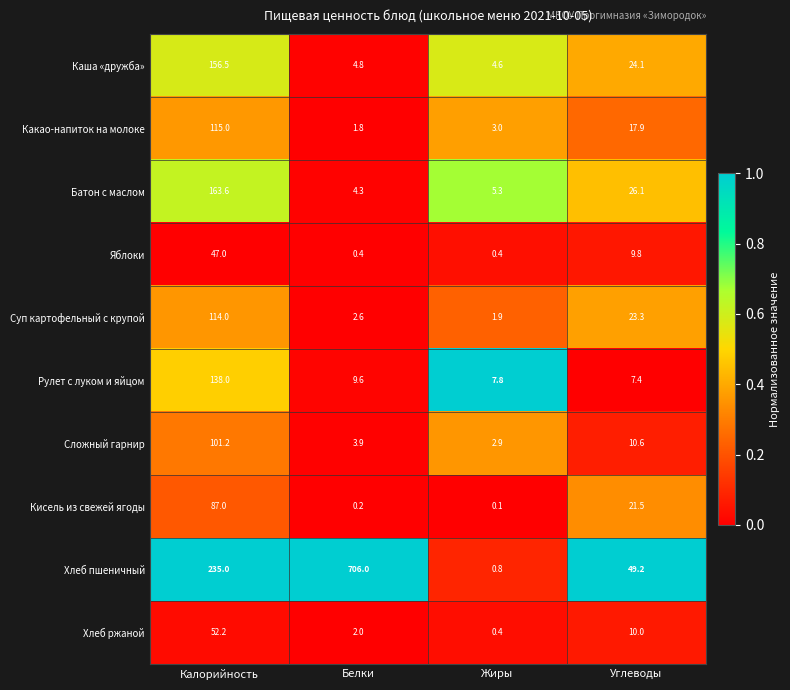

What is the difference between the maximum and minimum values in the Батон с маслом series?

159.3